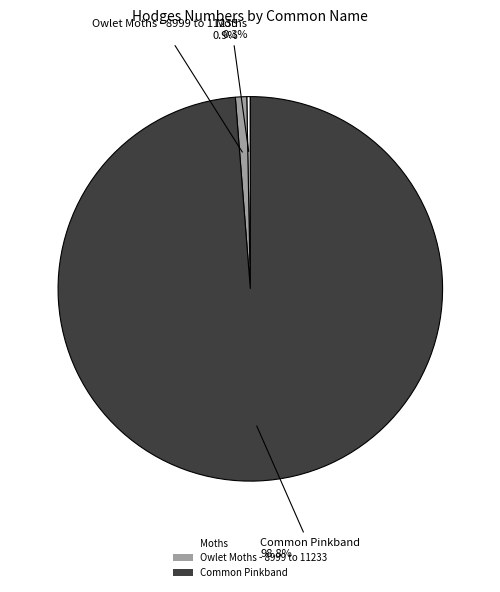

Approximately how many times larger is the value at Common Pinkband compared to Moths?

335.2